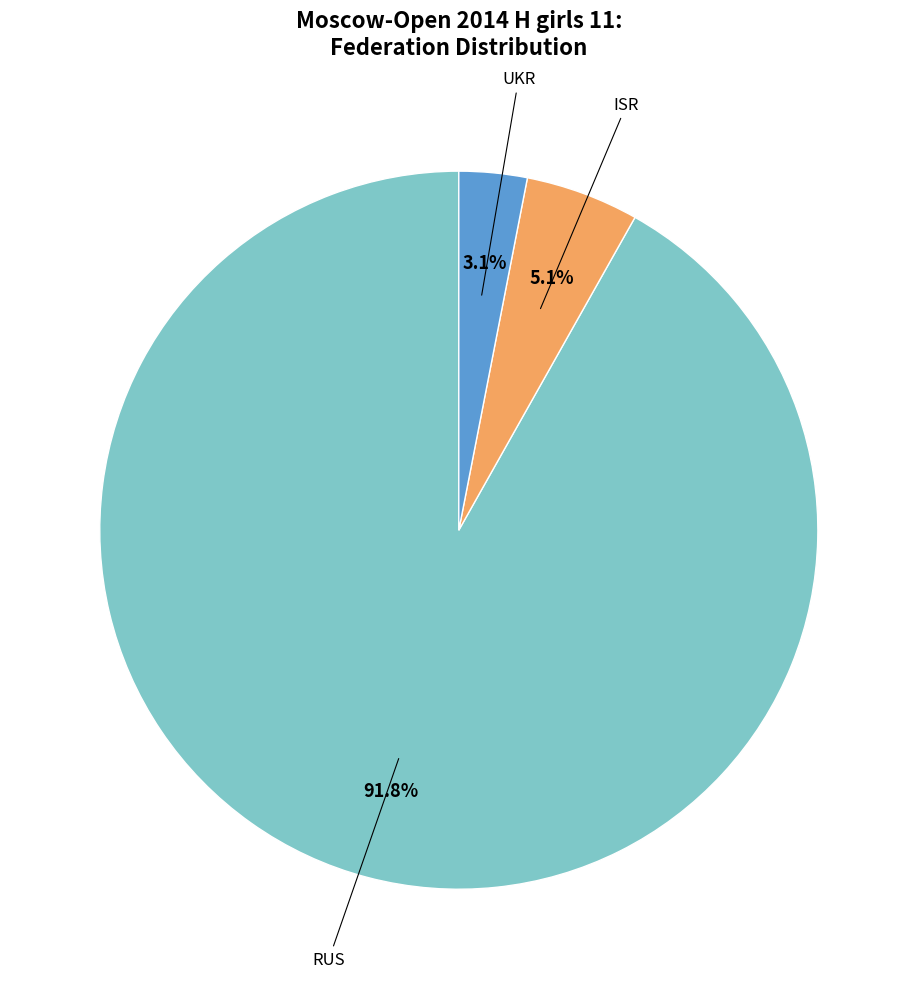

Is it true that UKR is 19% of the pie?

False